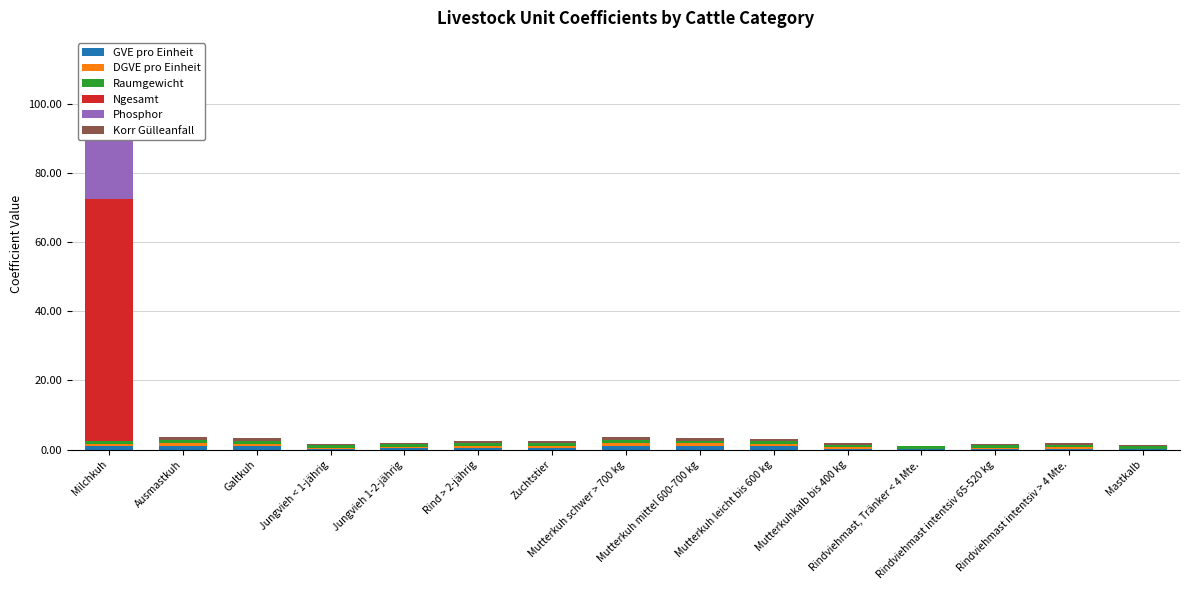

What are all the series names shown in the legend?

GVE pro Einheit, DGVE pro Einheit, Raumgewicht, Ngesamt, Phosphor, Korr Gülleanfall